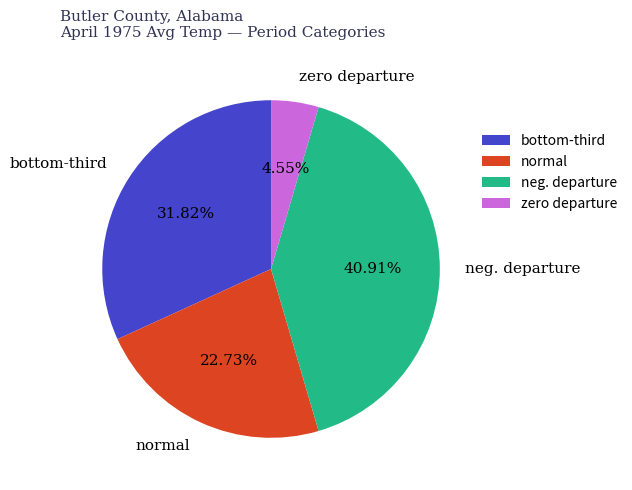

Which slice is the smallest?

zero departure